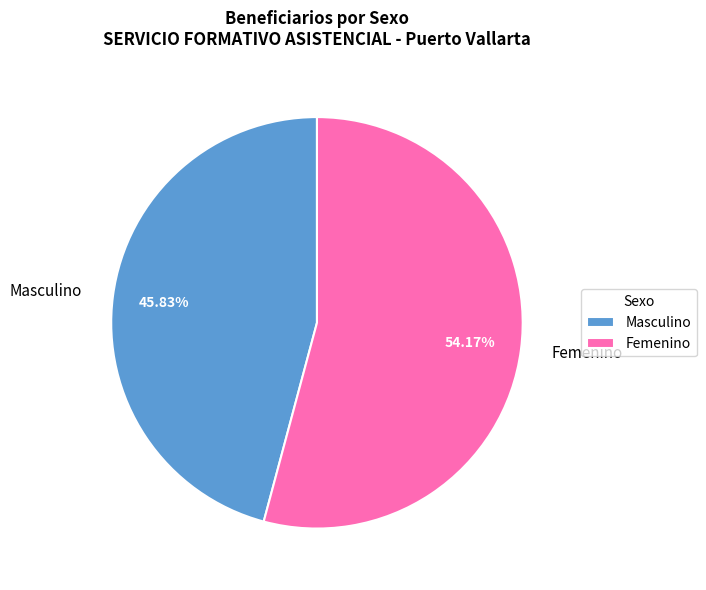

To the nearest percent, what portion does Femenino represent?

54%